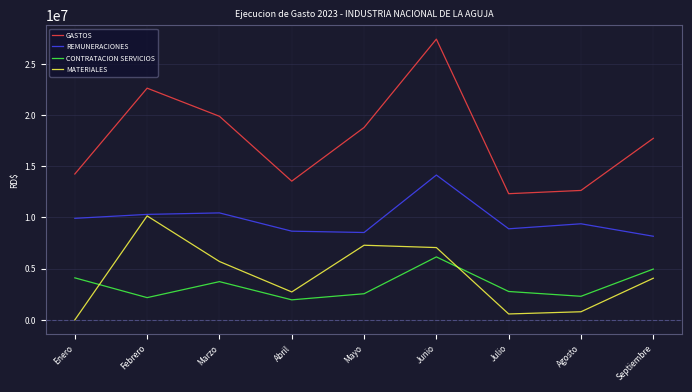

True or false: GASTOS and MATERIALES intersect in this chart.

False